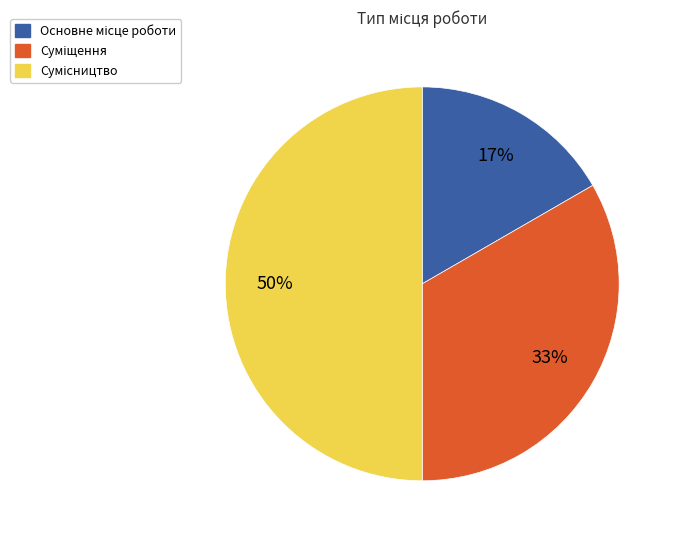

To the nearest percent, what is the difference between the largest and smallest slice percentages?

33%